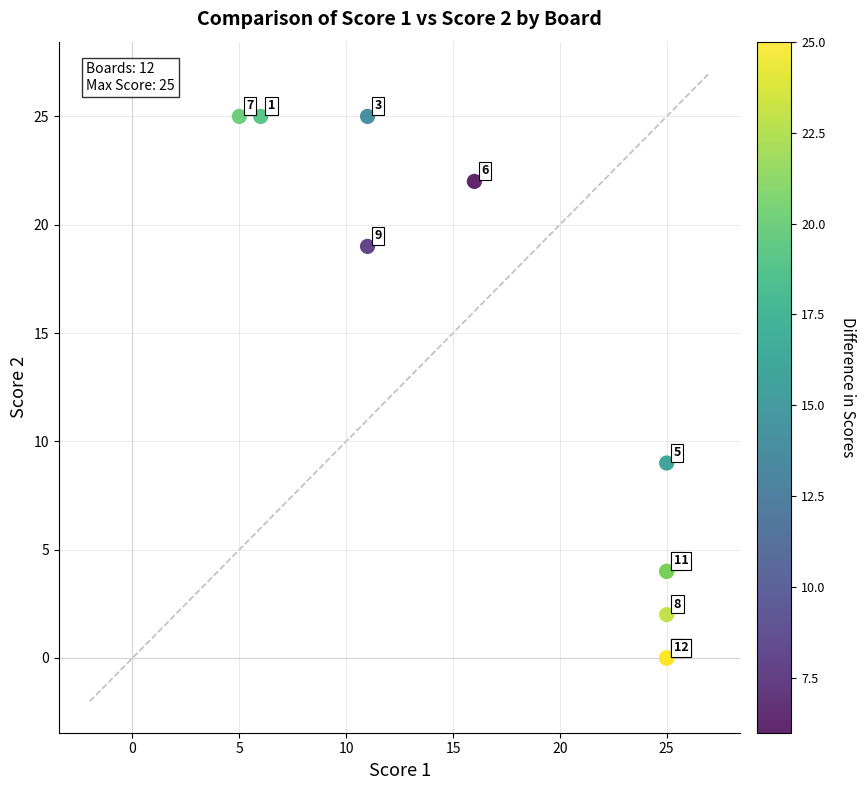

What Y value in the scatter plot is closest to 12?

9